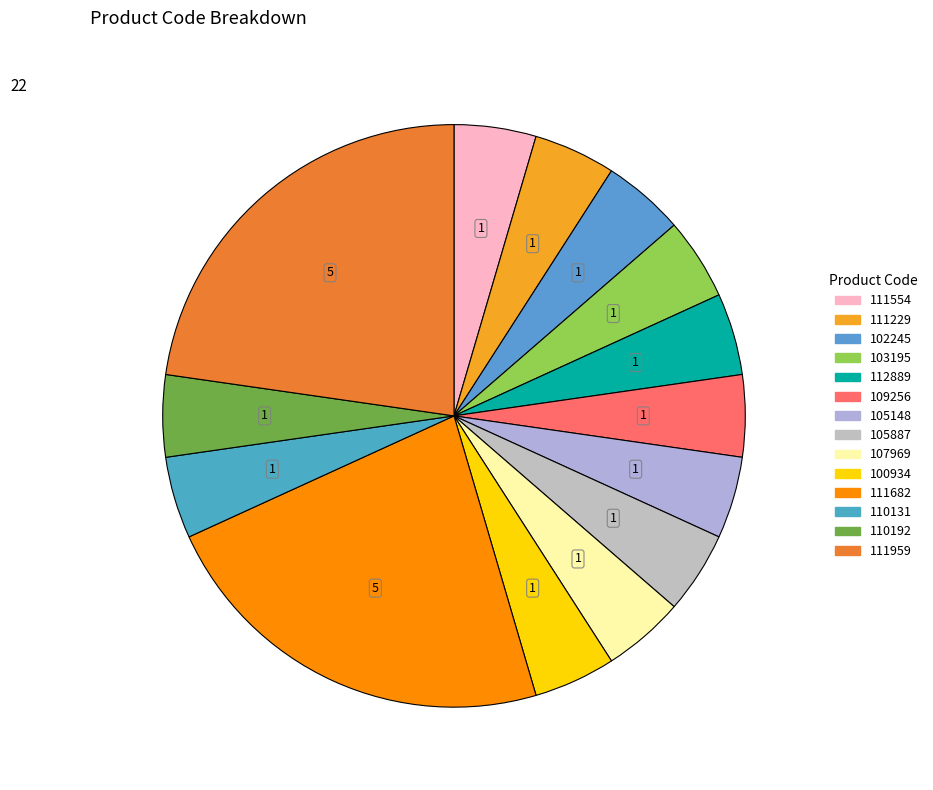

Count the number of slices in the pie.

14